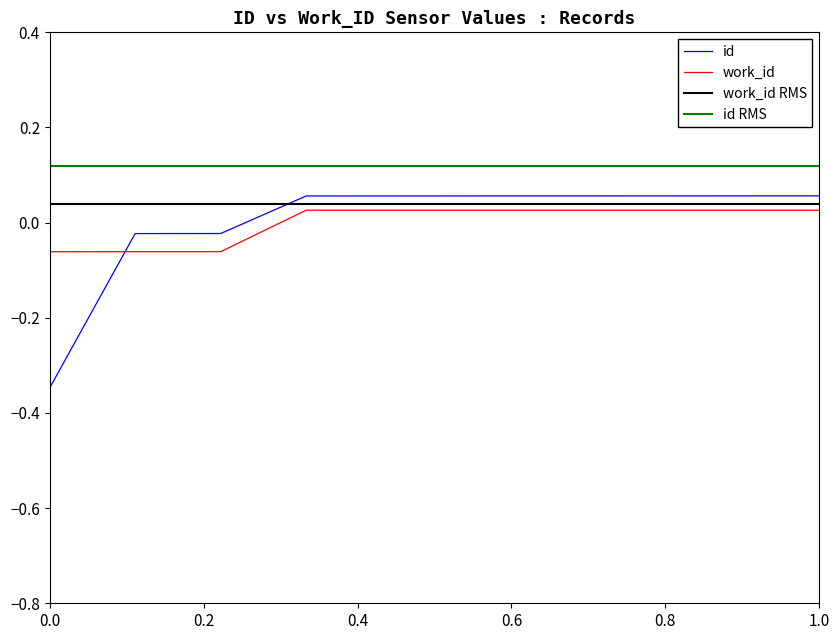

At how many categories does at least one series exceed 0?

7